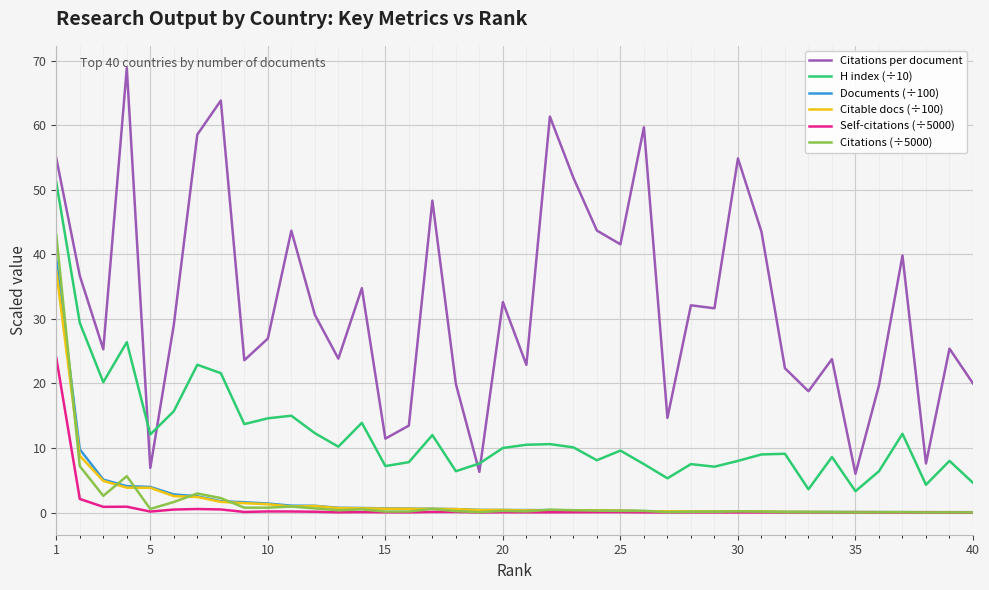

What are all the series names shown in the legend?

Citations per document, H index (÷10), Documents (÷100), Citable docs (÷100), Self-citations (÷5000), Citations (÷5000)